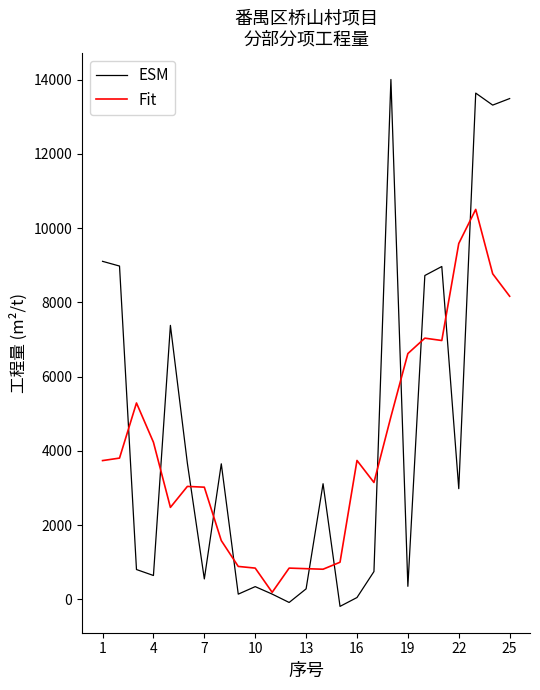

What is the maximum value for Fit?

10501.6